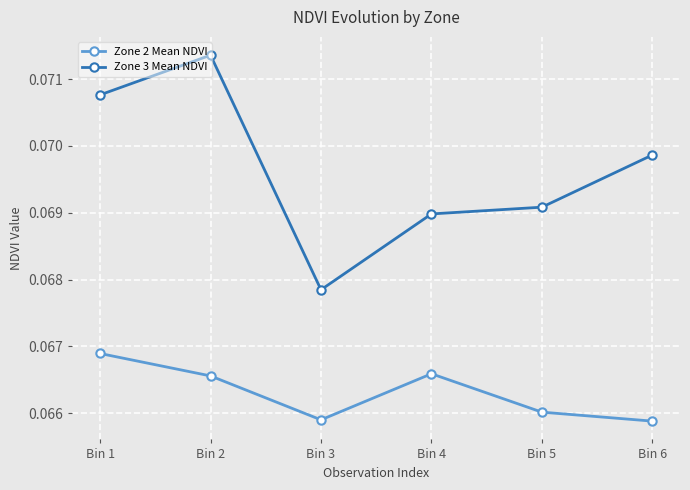

True or false: Zone 2 Mean NDVI and Zone 3 Mean NDVI intersect in this chart.

False